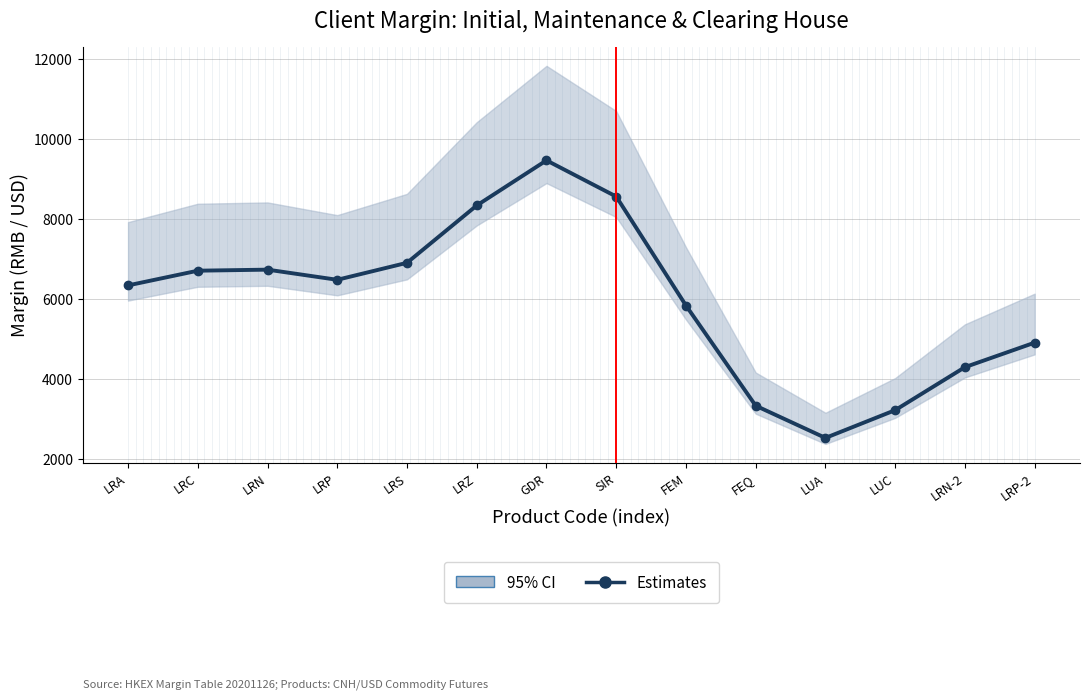

What is the value of the 4th point from the left?

6479.6